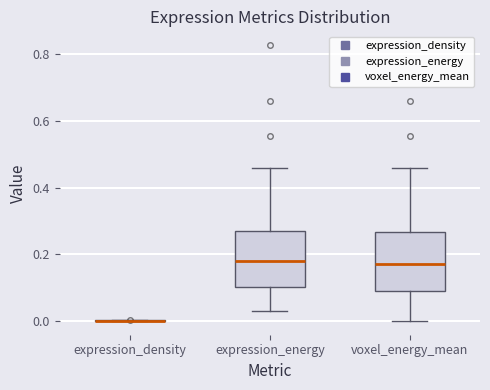

Reading left to right, transcribe this box plot: for each box, give where its median line is, the range the box spans, and where its two whiskers end, as read against the y-axis. The values are not printed on the chart, so give them approximately, as read against the axis.

expression_density: box collapsed to a line at 0.00, whiskers 0.00 to 0.00
expression_energy: median 0.18, box 0.10 to 0.28, whiskers 0.02 to 0.46
voxel_energy_mean: median 0.16, box 0.10 to 0.26, whiskers 0.00 to 0.46